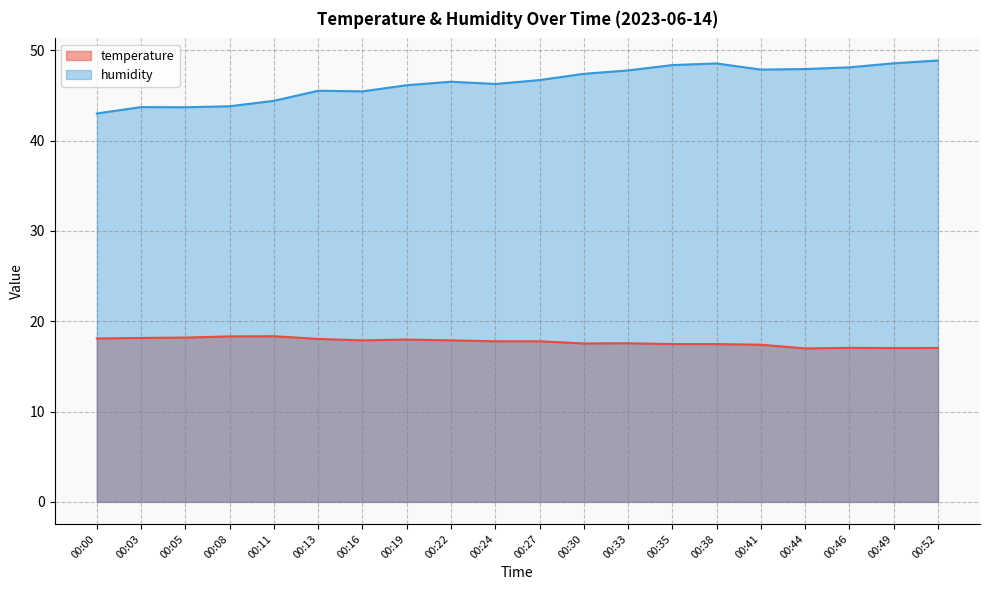

List the labels in order of temperature value, largest first.

00:11, 00:08, 00:05, 00:03, 00:00, 00:13, 00:19, 00:16, 00:22, 00:24, 00:27, 00:33, 00:30, 00:35, 00:38, 00:41, 00:46, 00:52, 00:49, 00:44